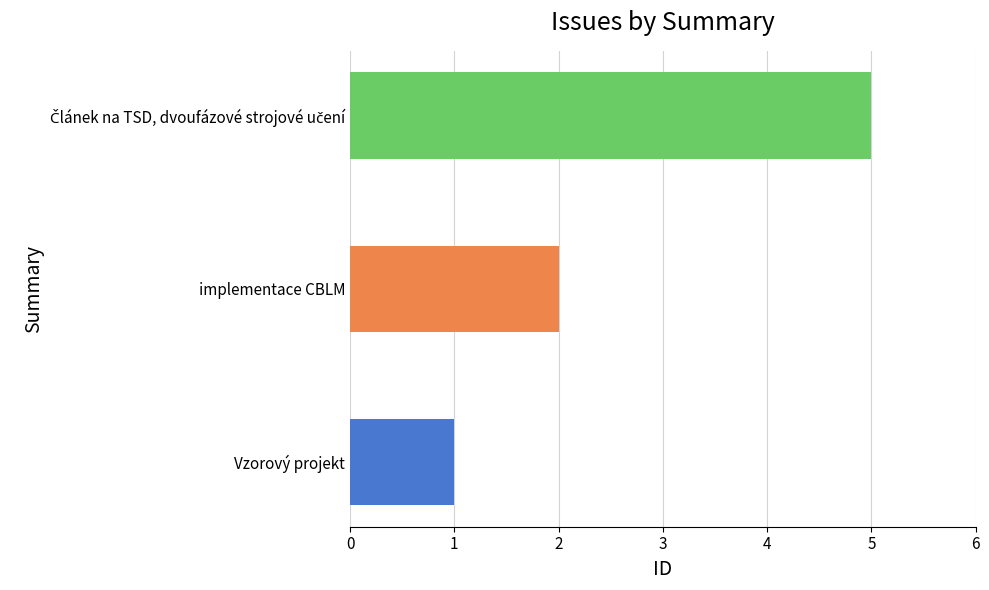

Reading bottom to top, transcribe all the data shown in this chart.

1	2	5